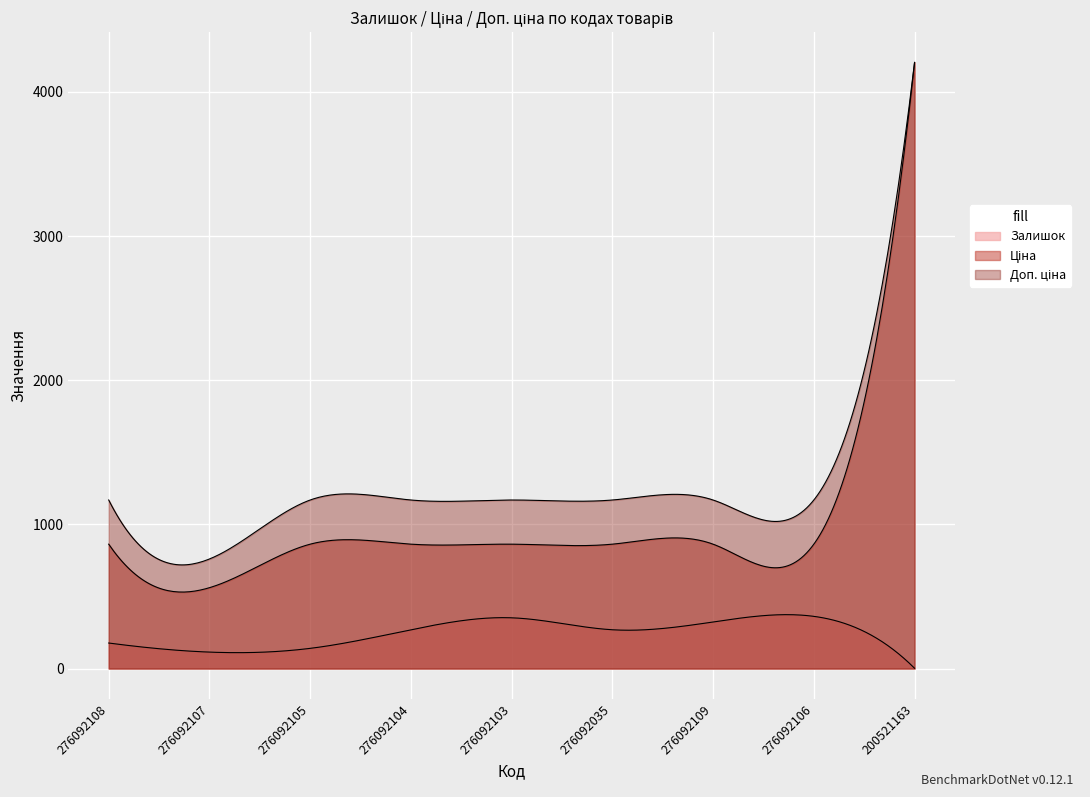

True or false: Доп. ціна and Ціна intersect in this chart.

False